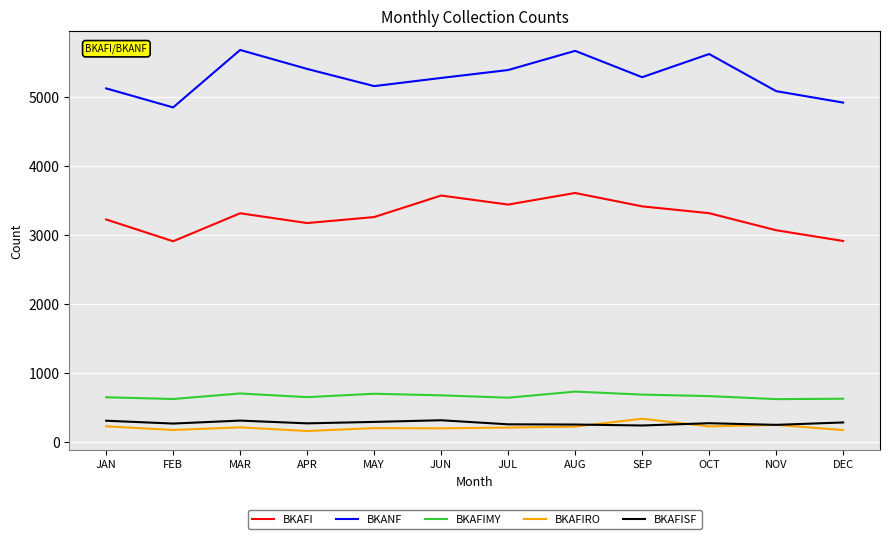

Is the value of BKAFISF at FEB greater than the value of BKANF at JUL?

No